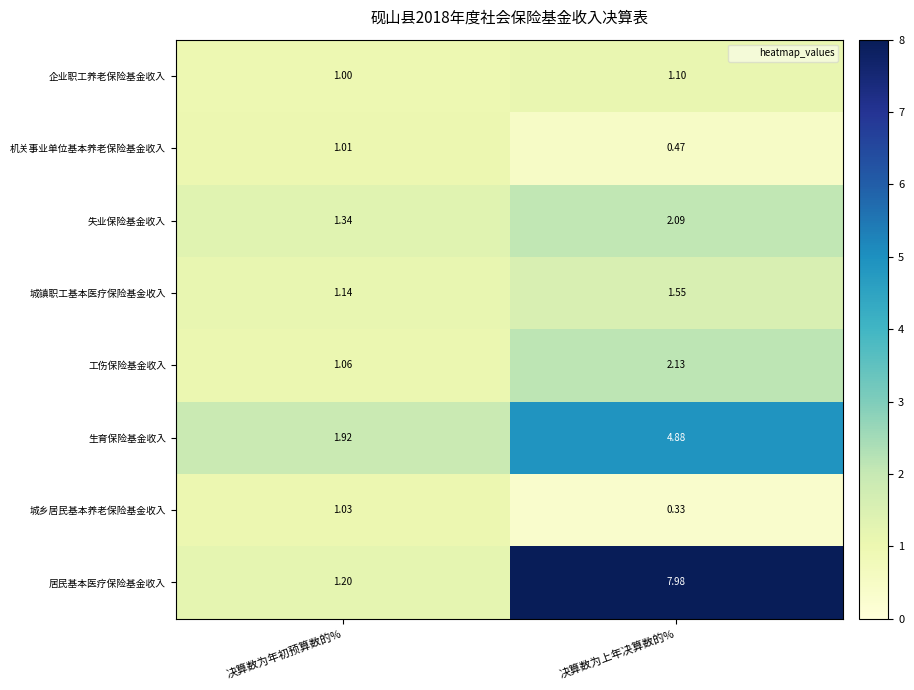

Count the number of categories in the chart.

2